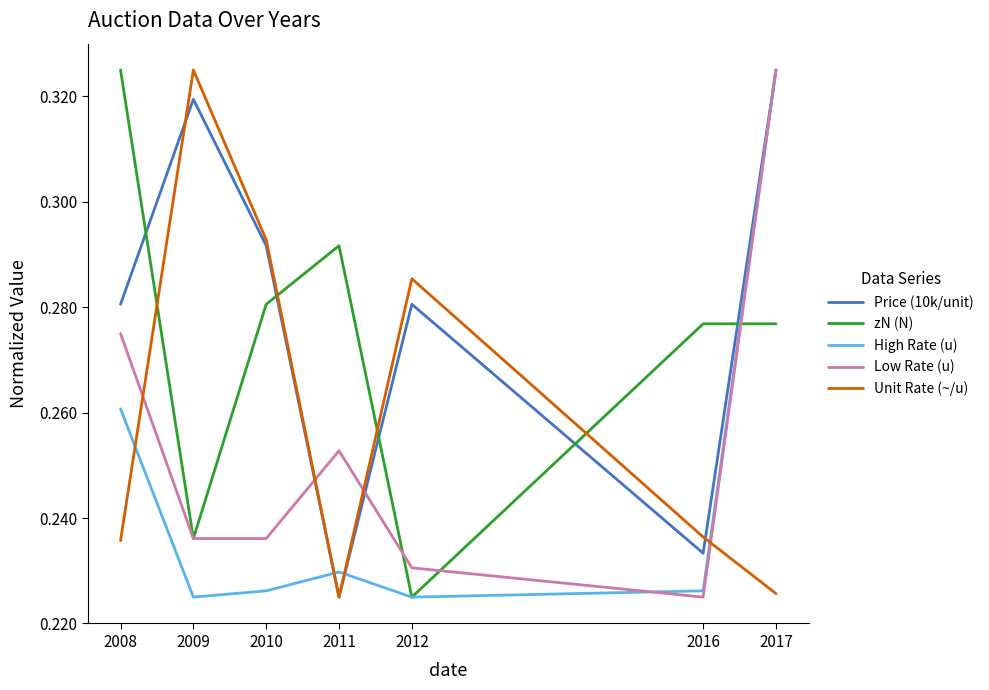

Is this an area chart (filled region under the line)?

No